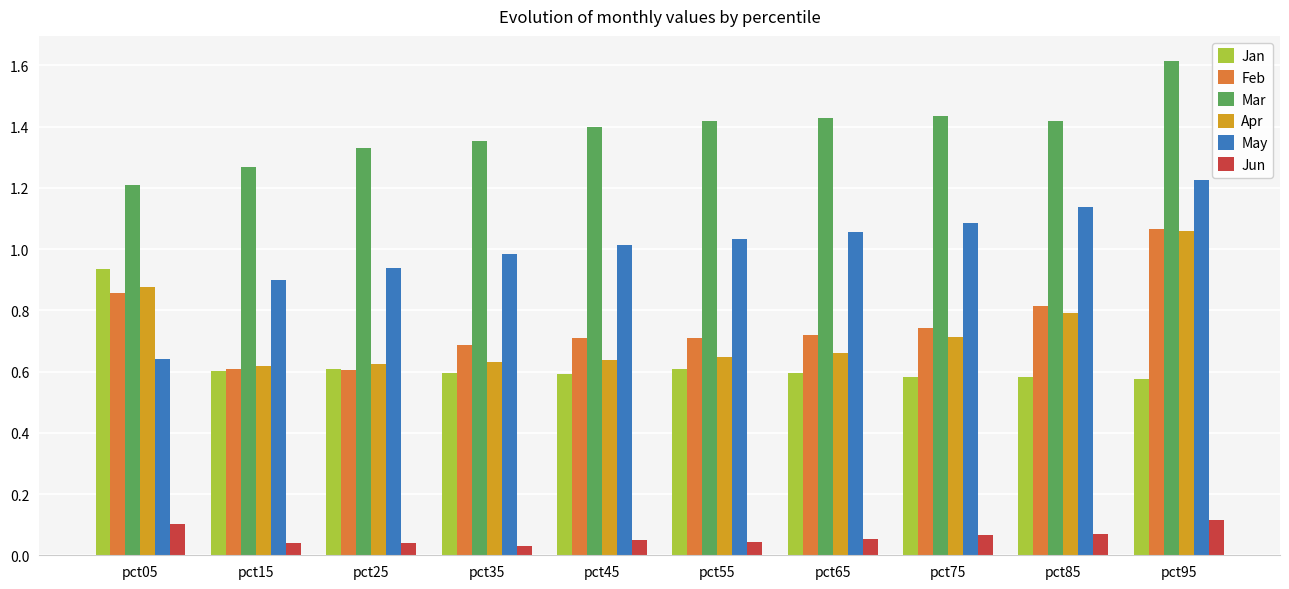

Is the value of Apr at pct65 greater than the value of Jan at pct05?

No